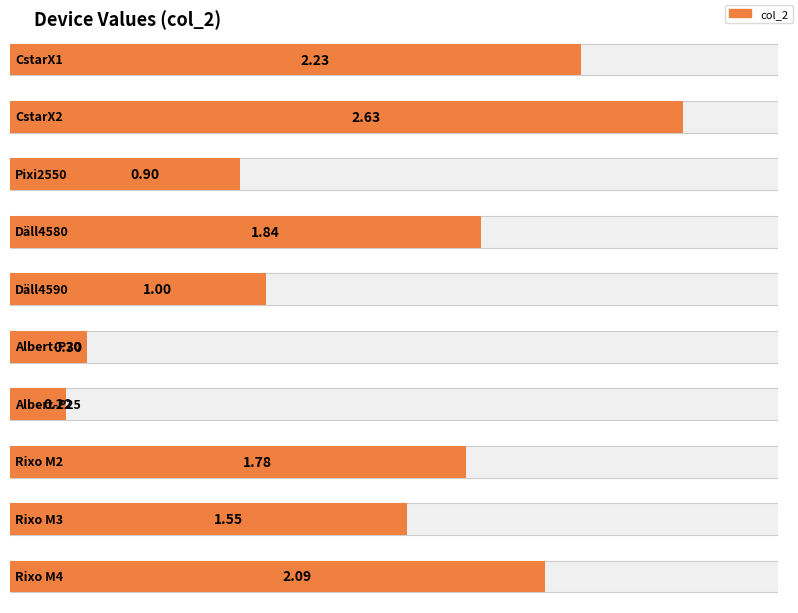

Are the bars horizontal?

Yes